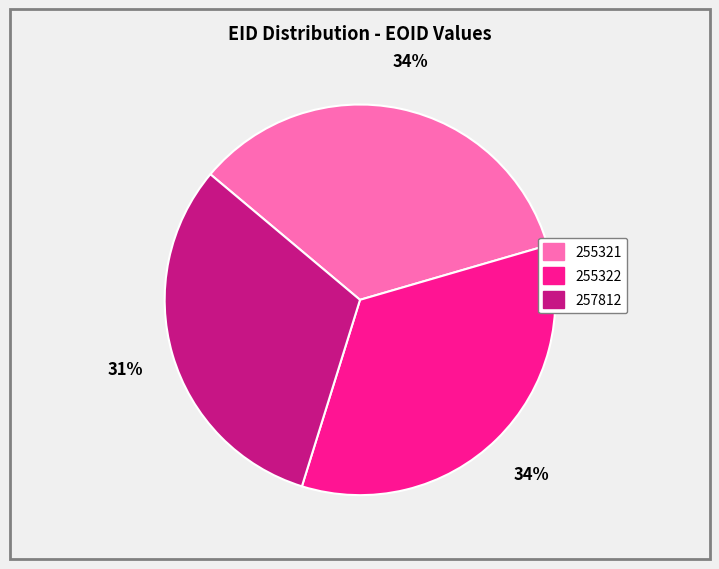

Is there a majority slice in this chart?

No